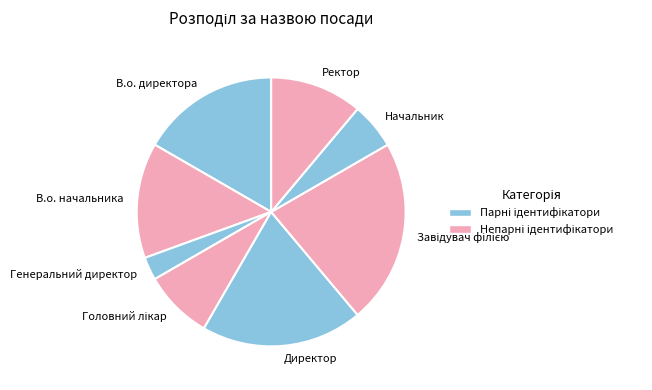

Is it true that Ректор is 1% of the pie?

False